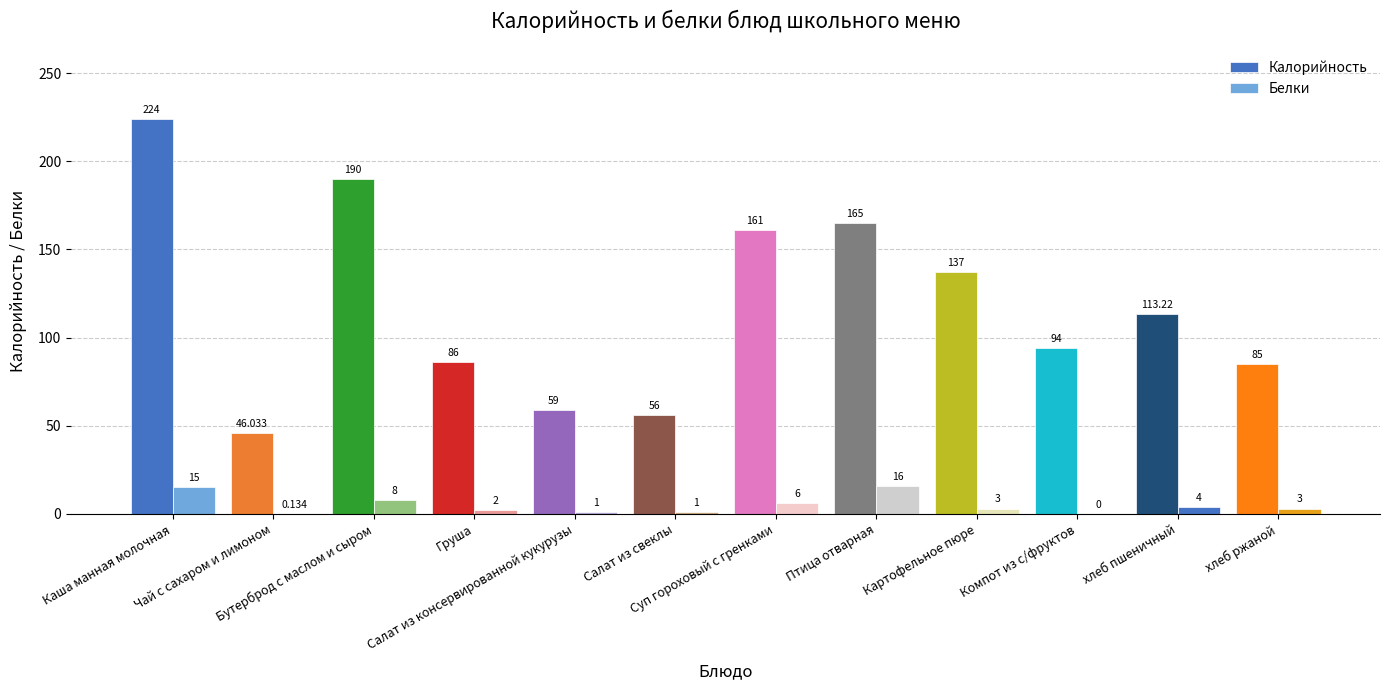

Between Суп гороховый с гренками and Салат из консервированной кукурузы, which is larger?

Суп гороховый с гренками